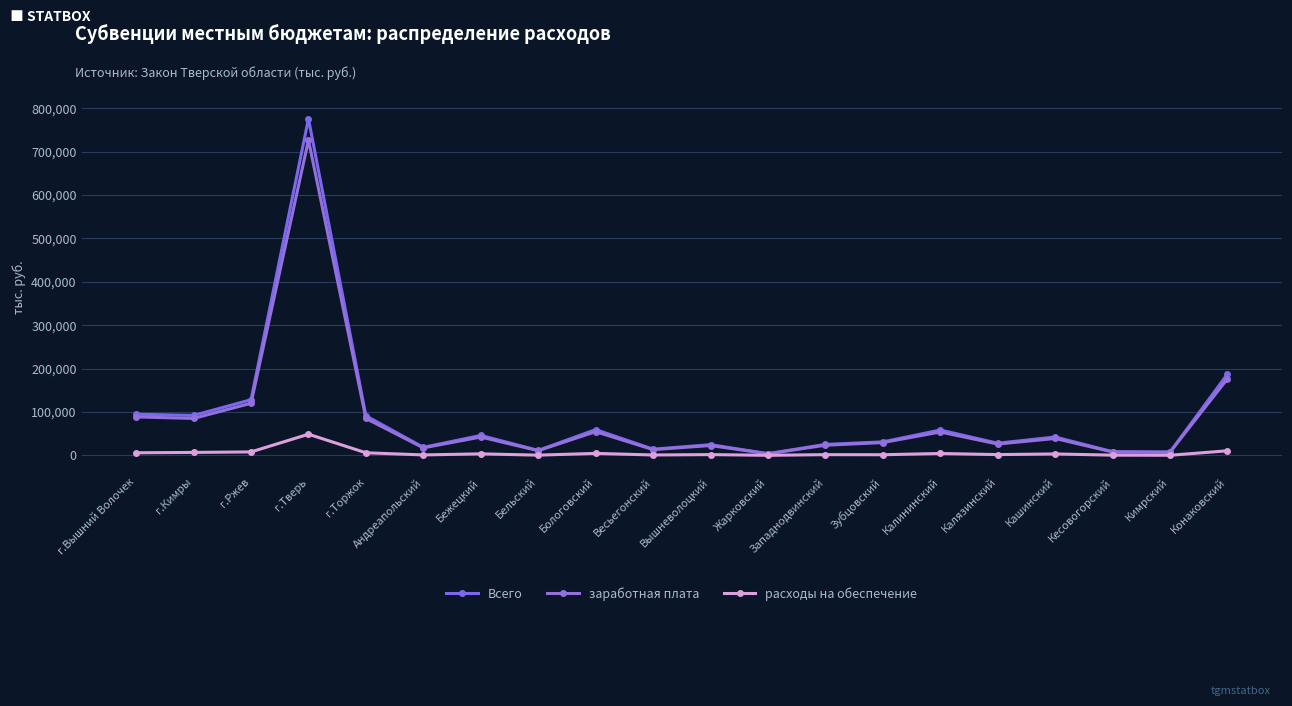

At which category does заработная плата reach its first local peak?

г.Тверь